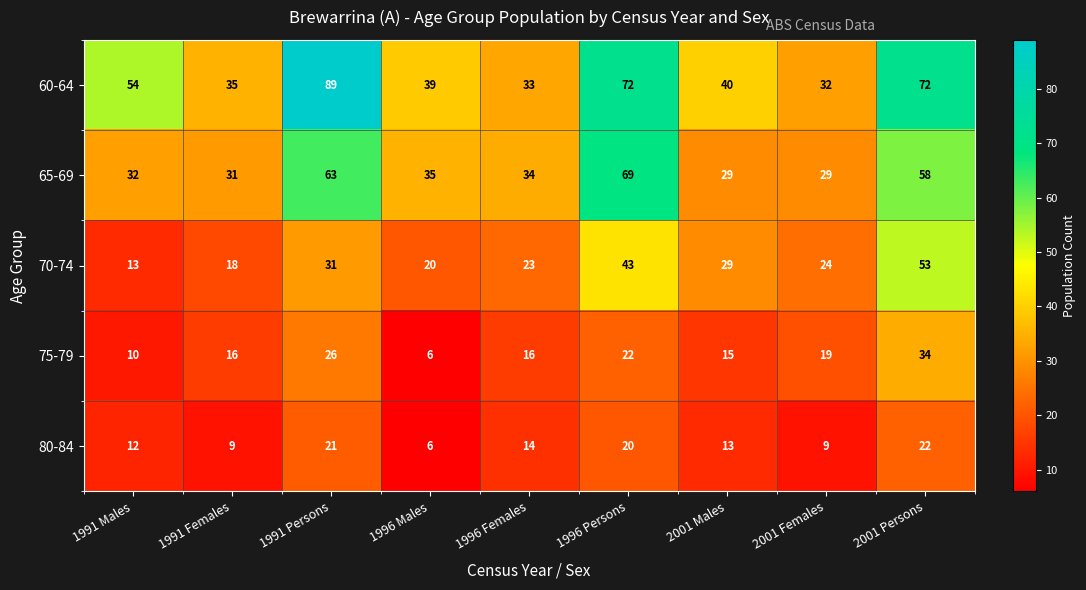

What is the difference between the highest and lowest values at 2001 Females?

23